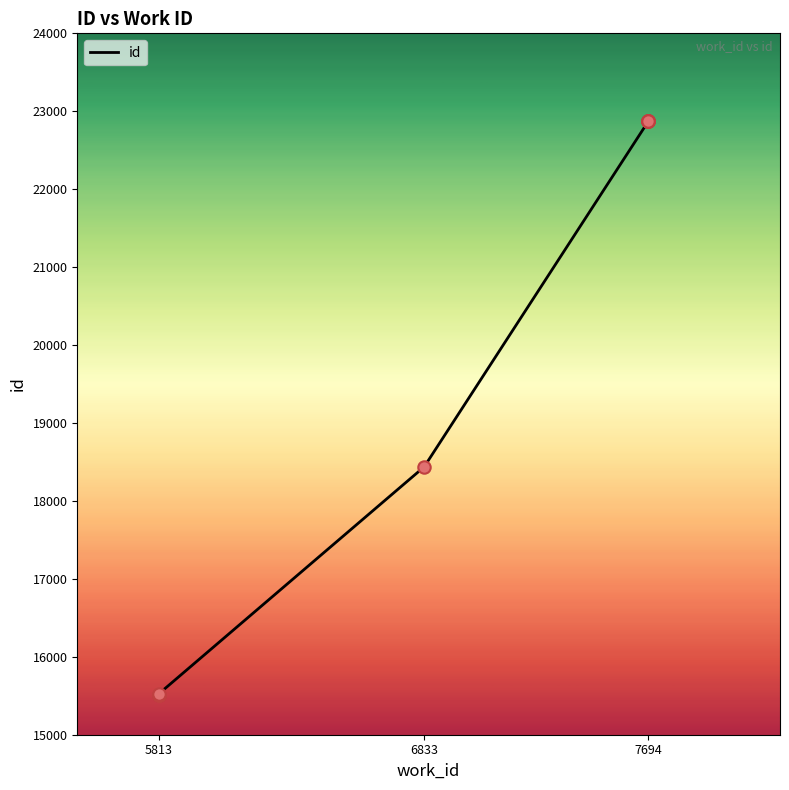

What is the change in value from 6833 to 7694?

+4438